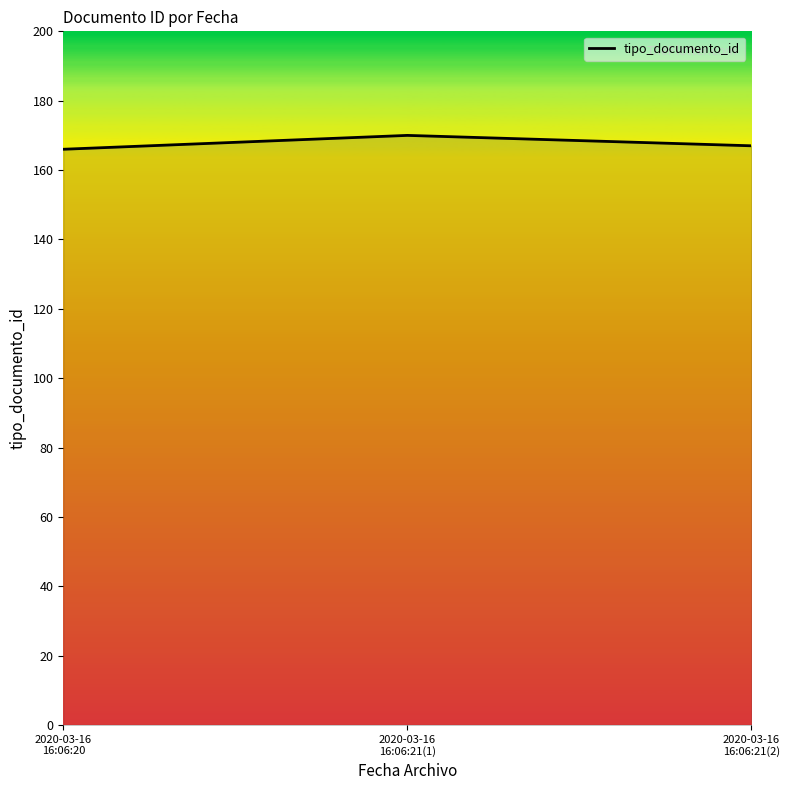

Reading left to right, extract all data points from this chart.

2020-03-16
16:06:20=166	2020-03-16
16:06:21(1)=170	2020-03-16
16:06:21(2)=167